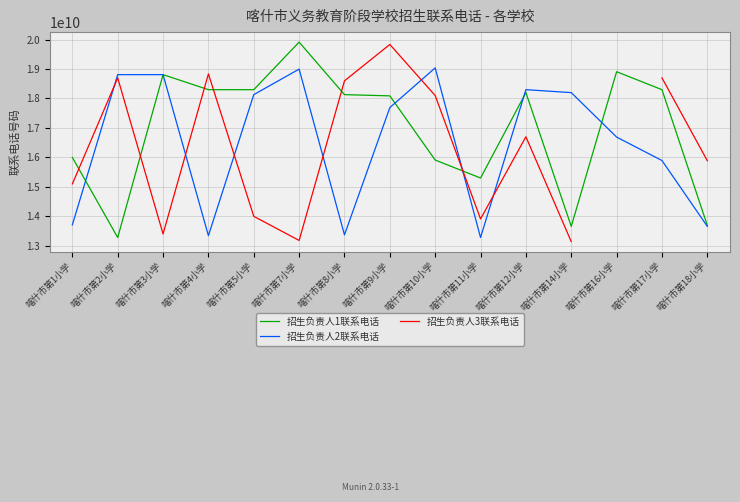

Which series has the largest range (max minus min)?

招生负责人3联系电话